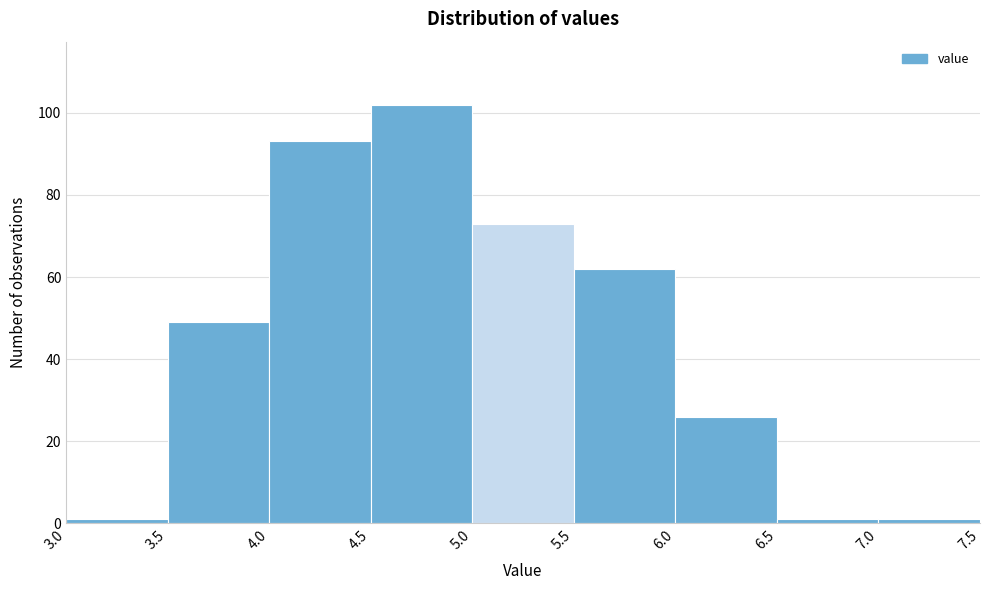

Reading left to right, list every bar in this chart as the range it spans on the x-axis followed by its height. The values are not printed on the chart, so give them approximately, as read against the axis.

3.0 to 3.5: under 2
3.5 to 4.0: 50
4.0 to 4.5: 94
4.5 to 5.0: 102
5.0 to 5.5: 74
5.5 to 6.0: 62
6.0 to 6.5: 26
6.5 to 7.0: under 2
7.0 to 7.5: under 2